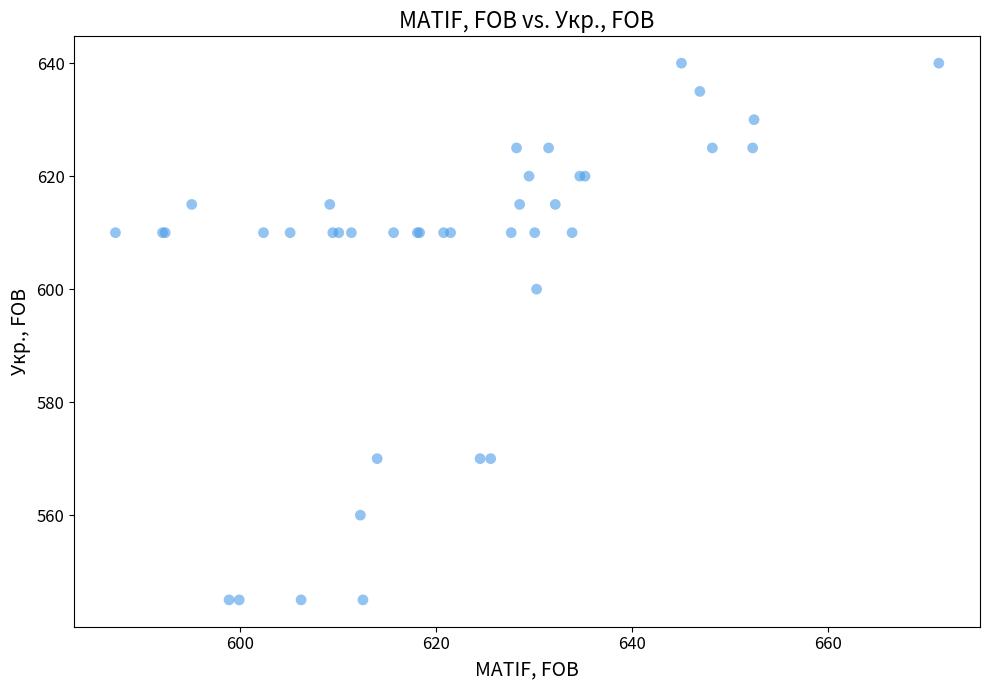

What Y value in the scatter plot is closest to 592?

600